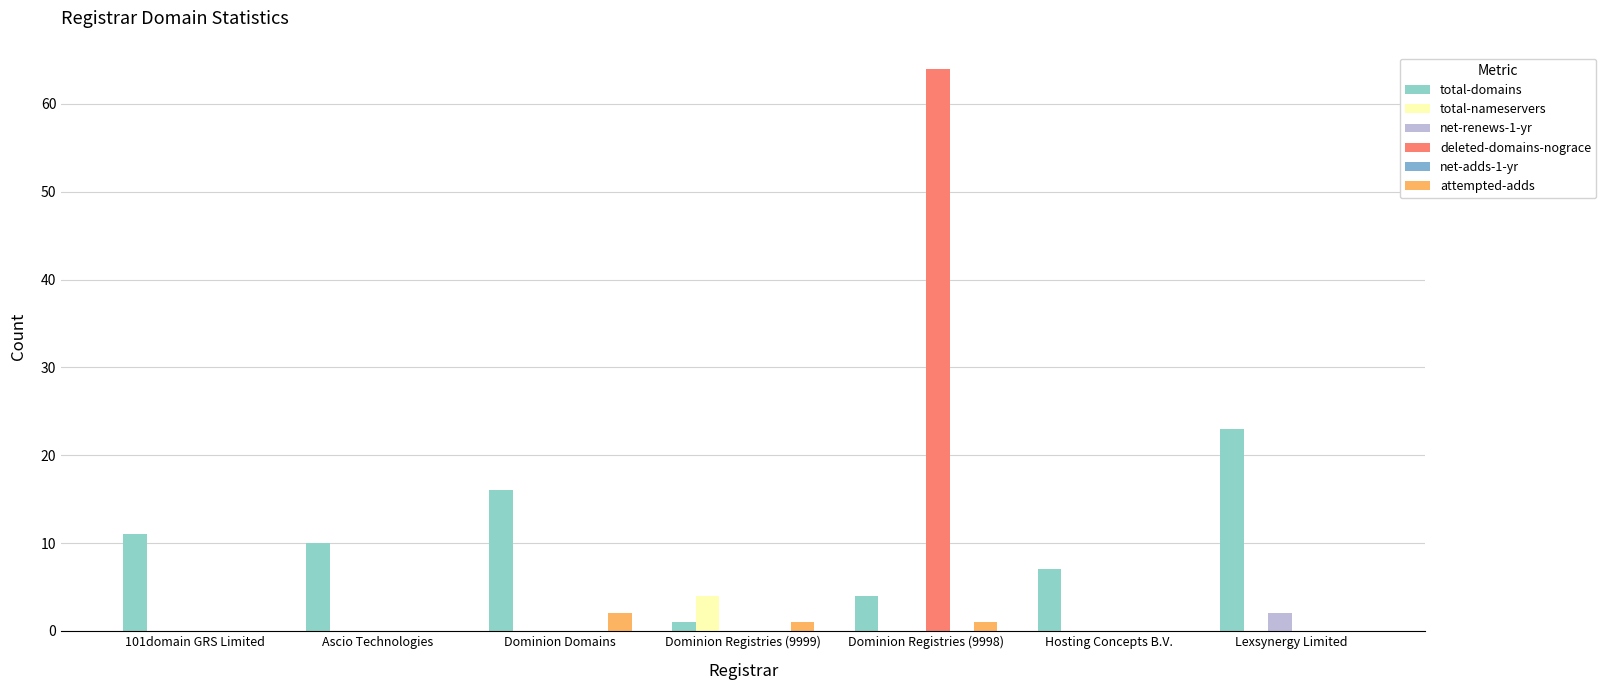

Which series changed the most between Dominion Registries (9999) and Lexsynergy Limited?

total-domains